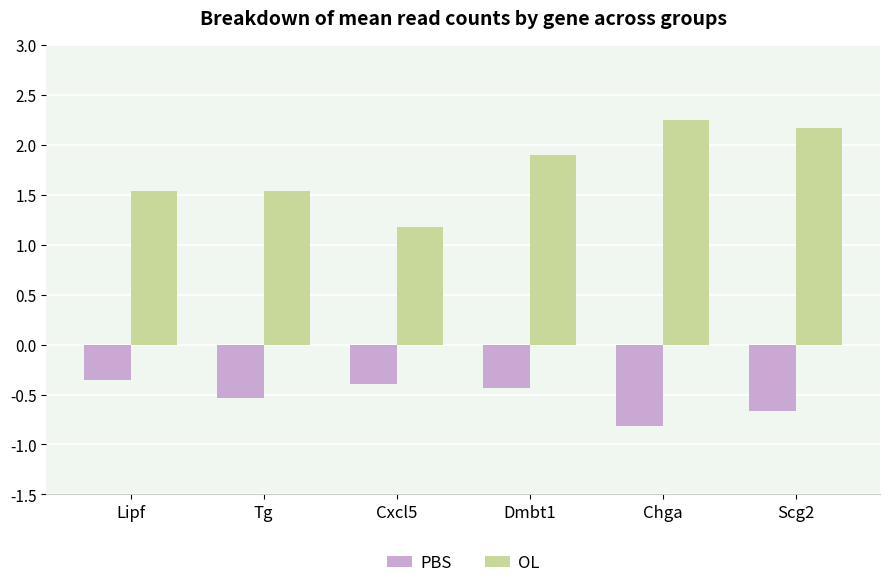

Which series has the largest total across all categories?

OL